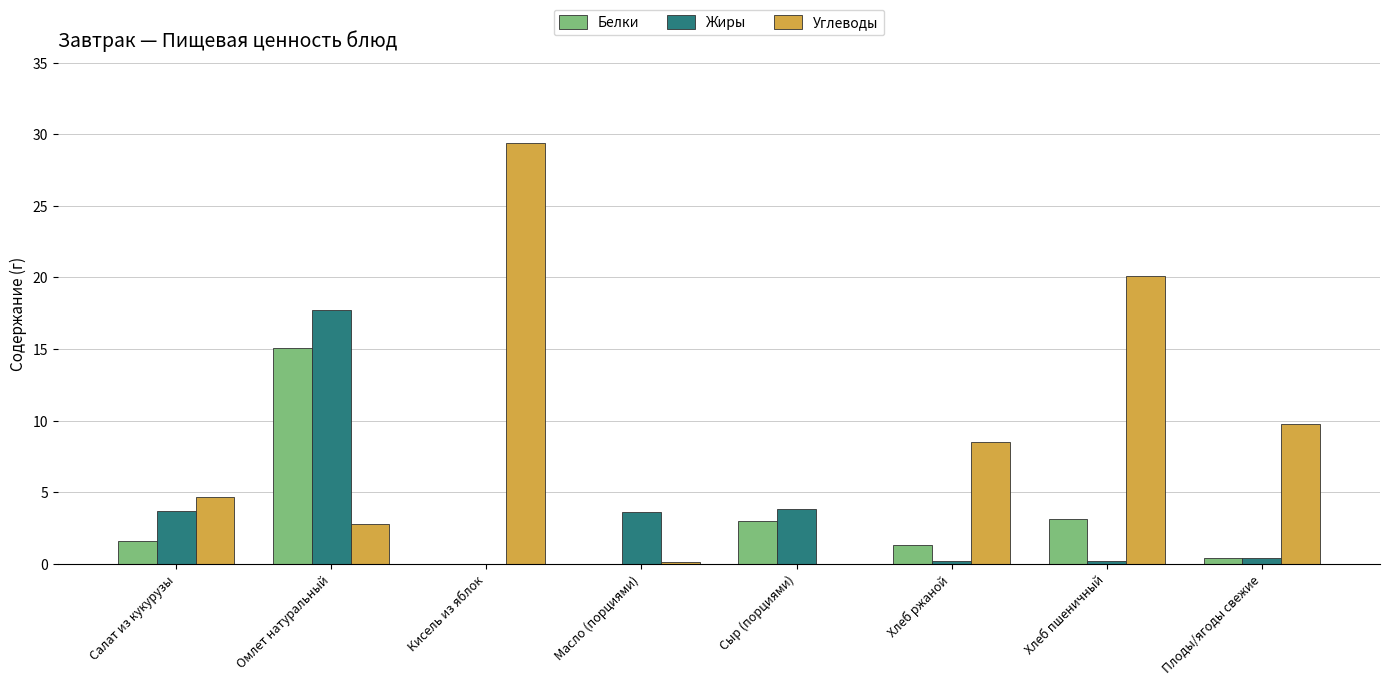

Which series has the largest total across all categories?

Углеводы